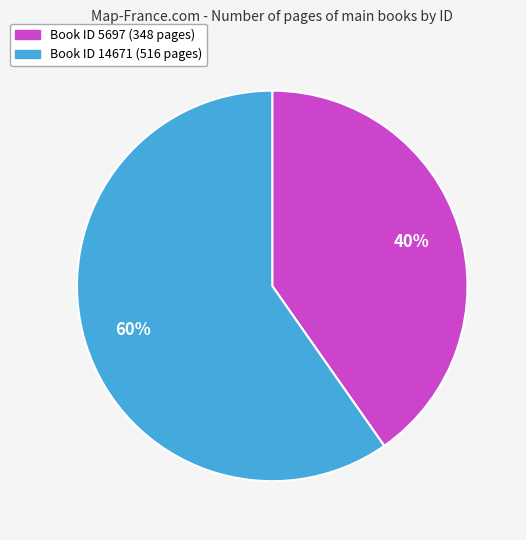

Does any single category account for the majority?

Yes